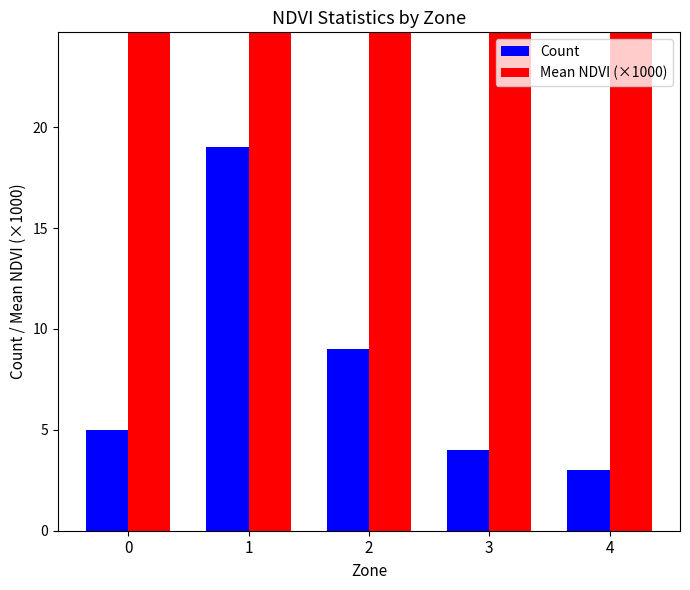

Reading left to right, extract all data points from this chart.

Count: 0=5.0	1=19.0	2=9.0	3=4.0	4=3.0
Mean NDVI (×1000): 0=60.3	1=63.6	2=68.8	3=75.1	4=83.3